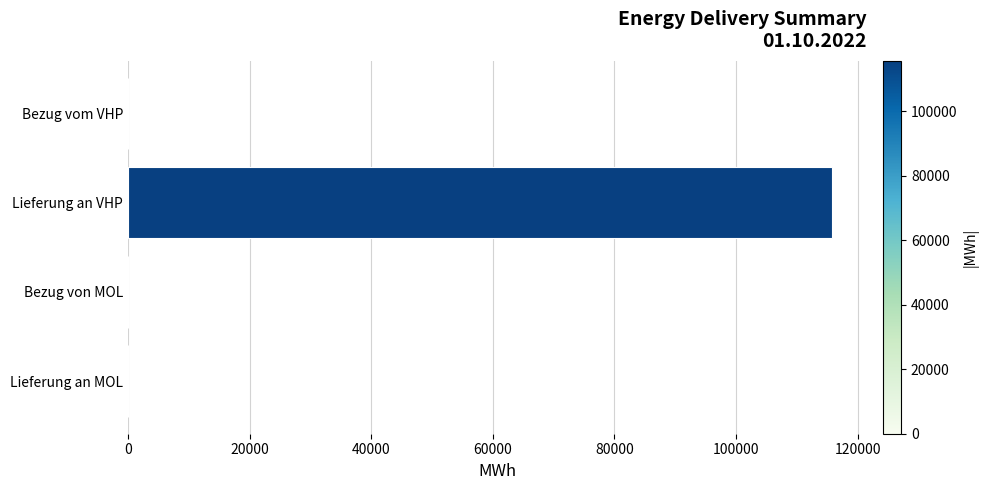

What is the change in value from Bezug vom VHP to Lieferung an VHP?

+115698